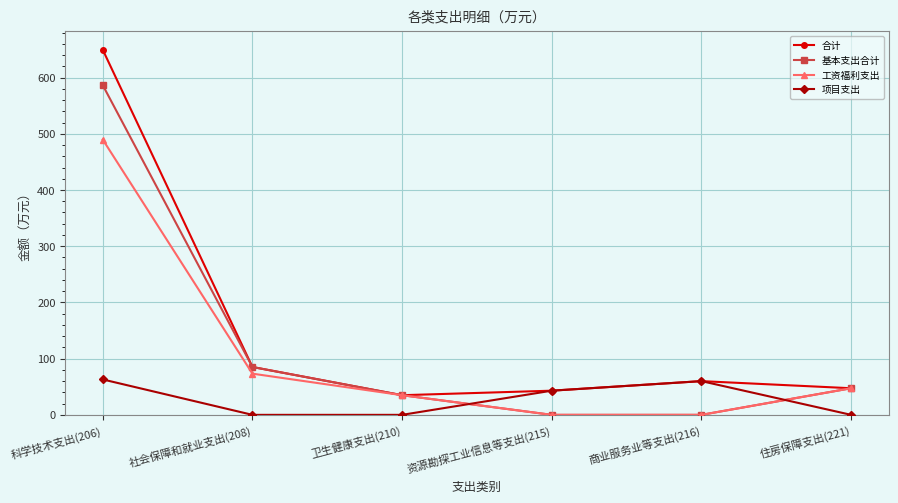

How many data points does each series have?

6